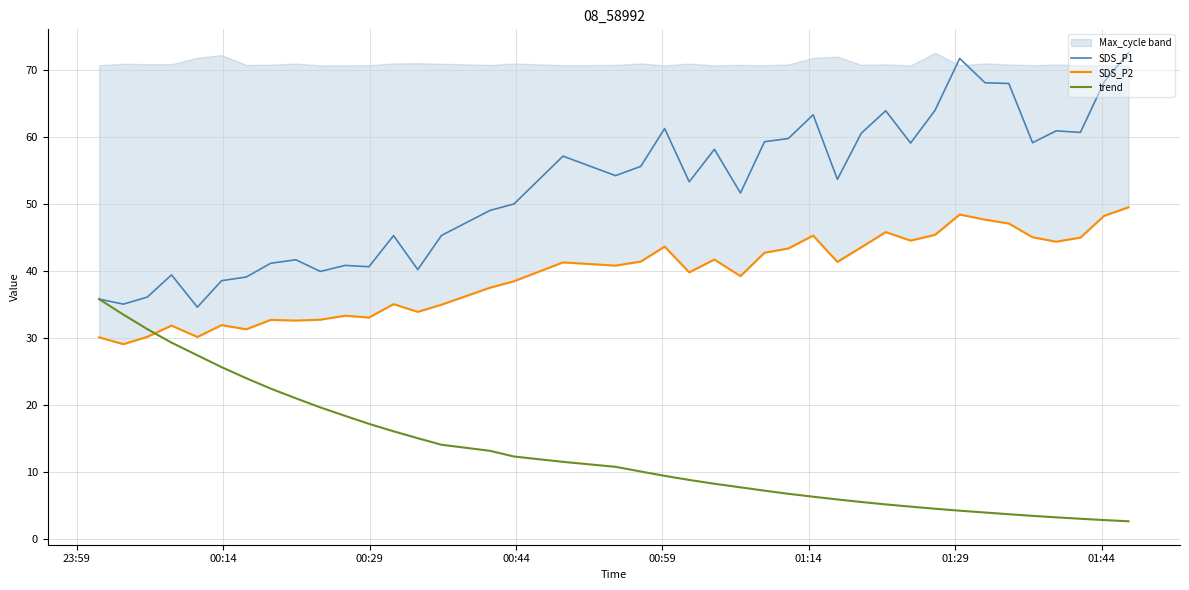

How many data points in trend are less than 10?

20